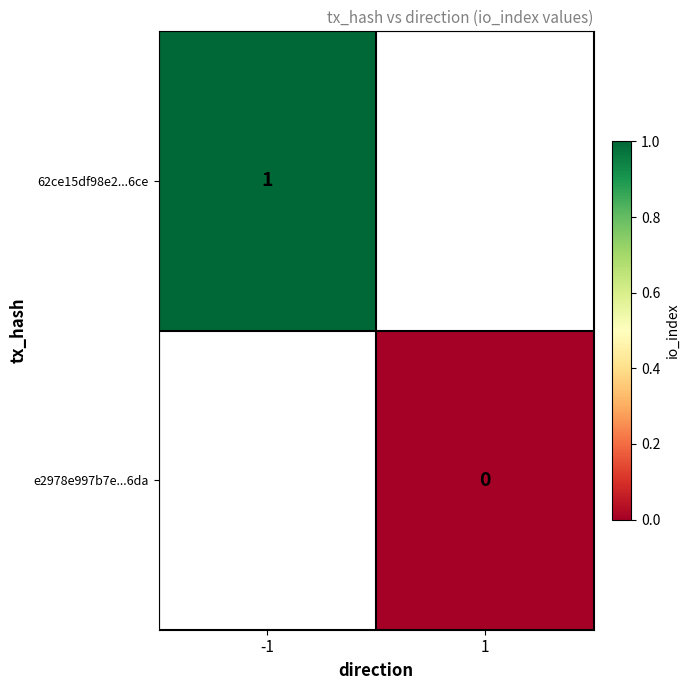

The 62ce15df98e2...6ce series shows 0 at -1. True or false?

False